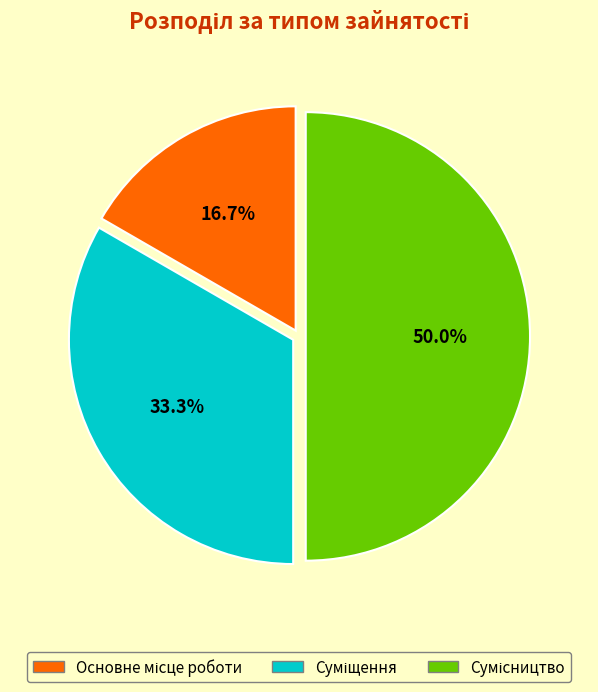

Which has a higher value, Основне місце роботи or Сумісництво?

Сумісництво